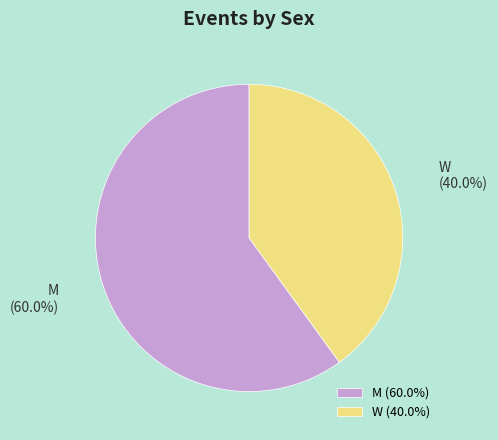

Rank the categories by value from highest to lowest.

M, W